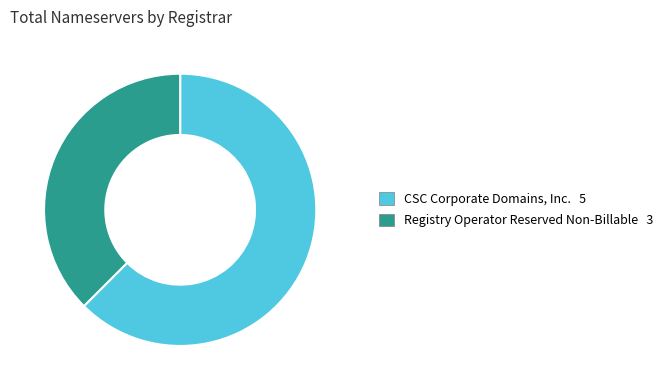

The Registry Operator Reserved Non-Billable 3 slice represents 32% of the pie. True or false?

False